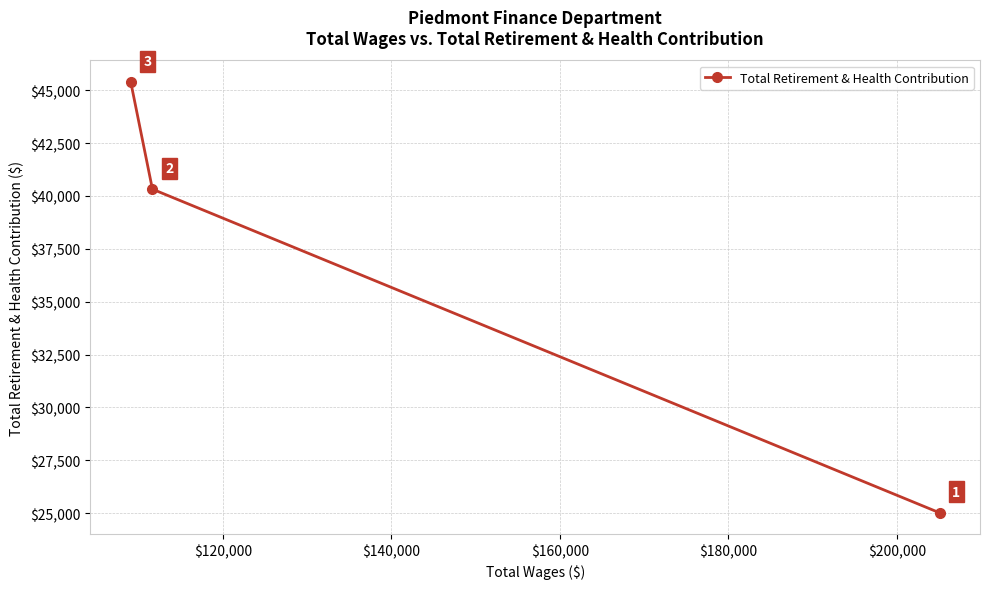

Count the values in the range 25016 to 45389.

3